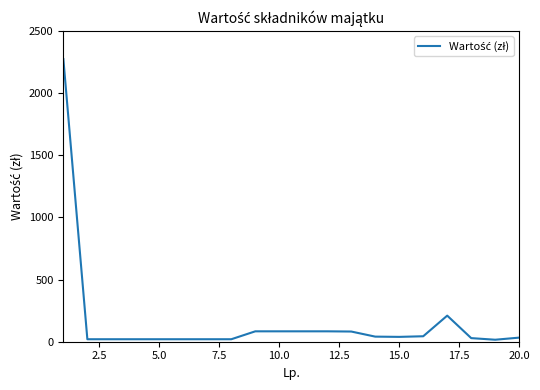

What is the maximum value shown in the chart?

2274.3